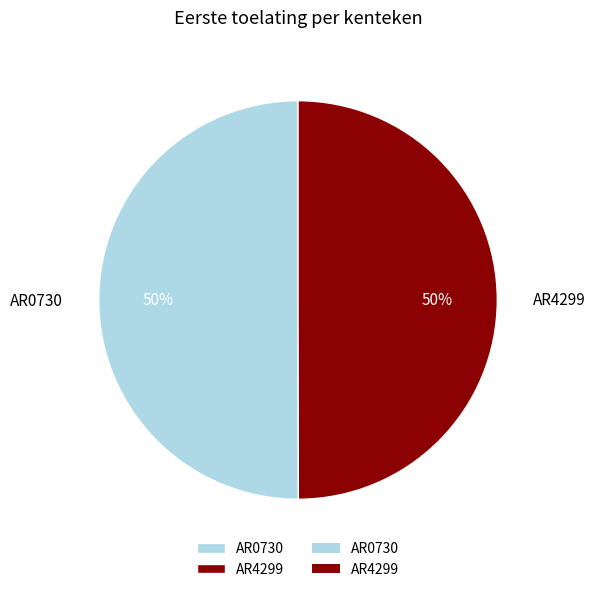

The AR4299 slice represents 50% of the pie. True or false?

True